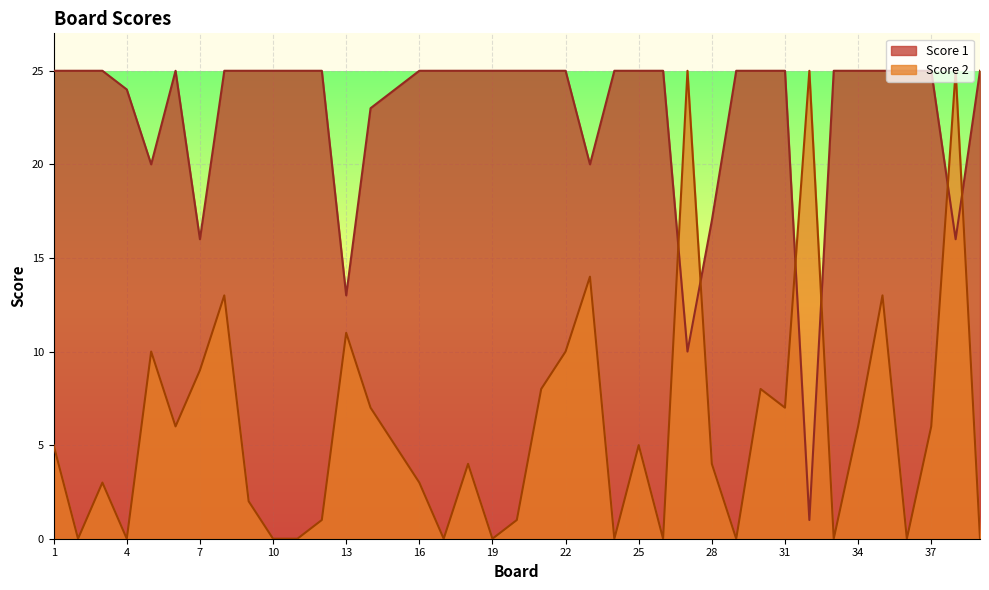

True or false: Score 2 has more than 0 interior local peaks.

True